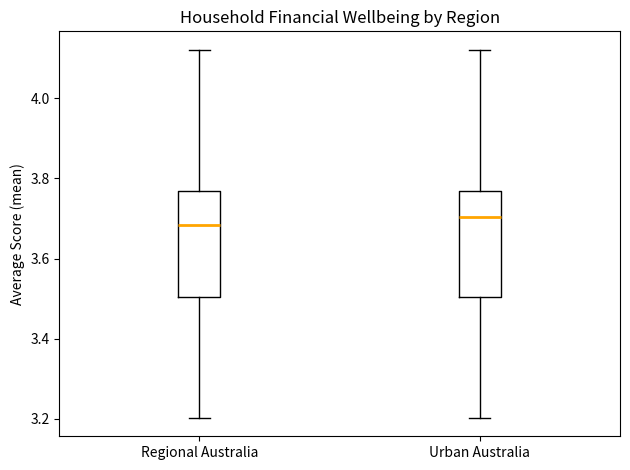

Reading left to right, read every box against the y-axis: the position of its median line, the range the box covers, and the ends of its whiskers. The values are not printed on the chart, so give them approximately, as read against the axis.

Regional Australia: median 3.68, box 3.50 to 3.76, whiskers 3.20 to 4.12
Urban Australia: median 3.70, box 3.50 to 3.76, whiskers 3.20 to 4.12